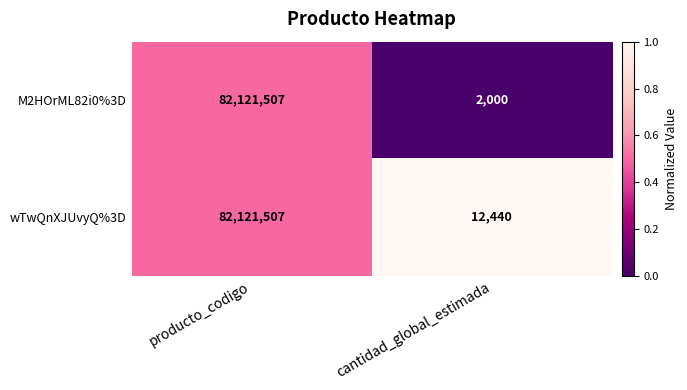

At which category is the sum across all series the highest?

producto_codigo